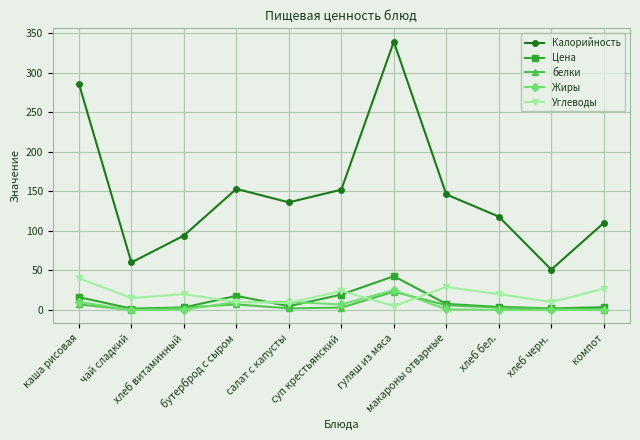

Does the chart display data point markers on the line(s)?

Yes